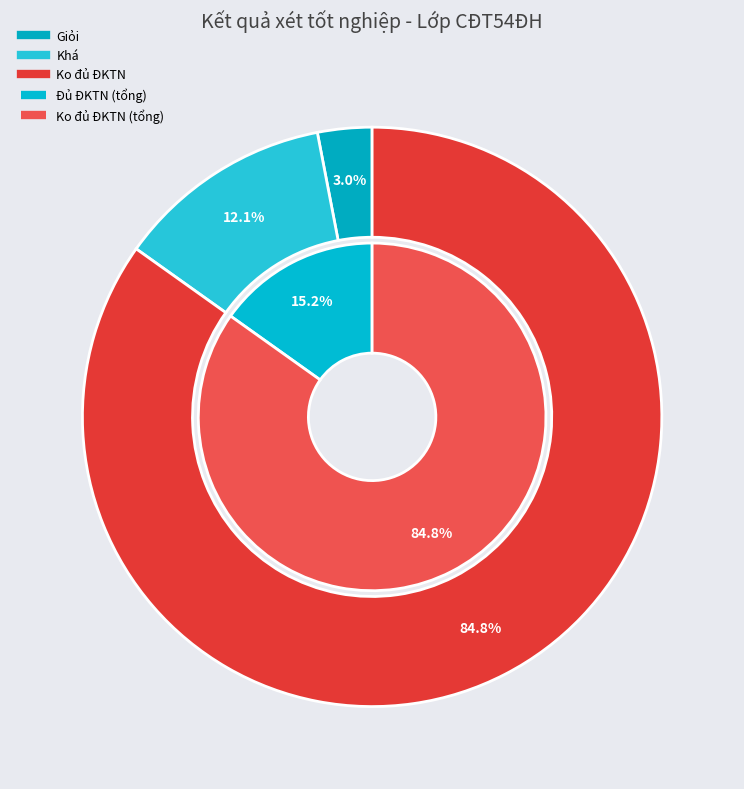

To the nearest percent, what is the difference between the largest and smallest slice percentages?

82%